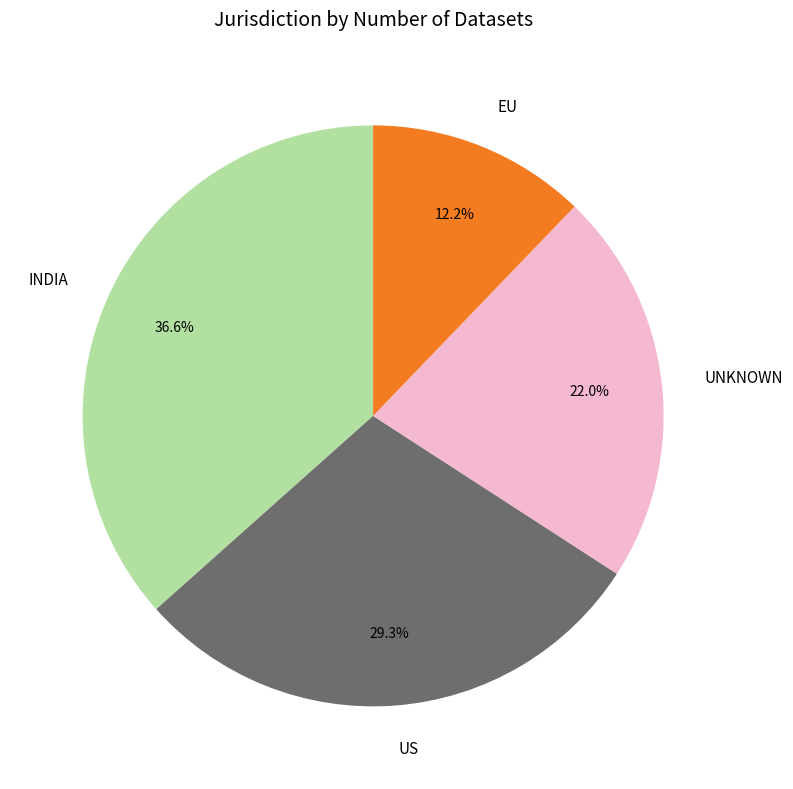

Is there any slice that represents more than half of the pie?

No